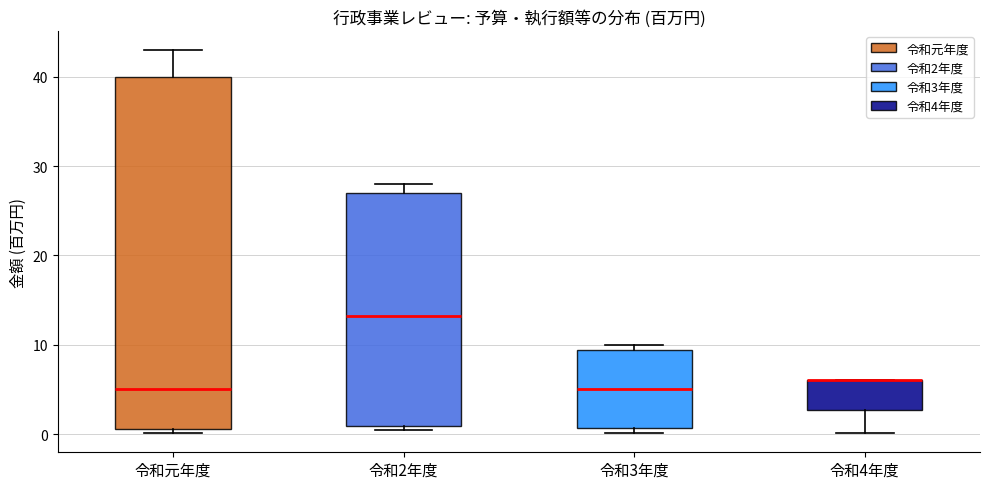

Reading left to right, transcribe this box plot: for each box, give where its median line is, the range the box spans, and where its two whiskers end, as read against the y-axis. The values are not printed on the chart, so give them approximately, as read against the axis.

令和元年度: median 5, box 1 to 40, whiskers 0 to 43
令和2年度: median 13, box 1 to 27, whiskers 0 to 28
令和3年度: median 5, box 1 to 9, whiskers 0 to 10
令和4年度: median 6 (drawn on the box's upper edge), box 3 to 6, whiskers 0 to 6